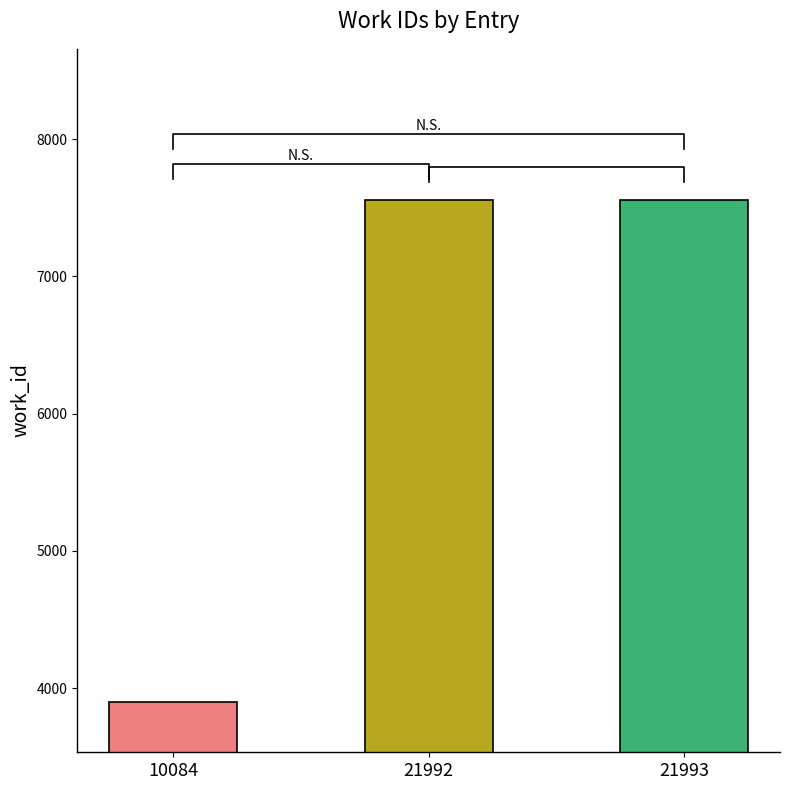

Reading left to right, extract all data points from this chart.

3899	7559	7560